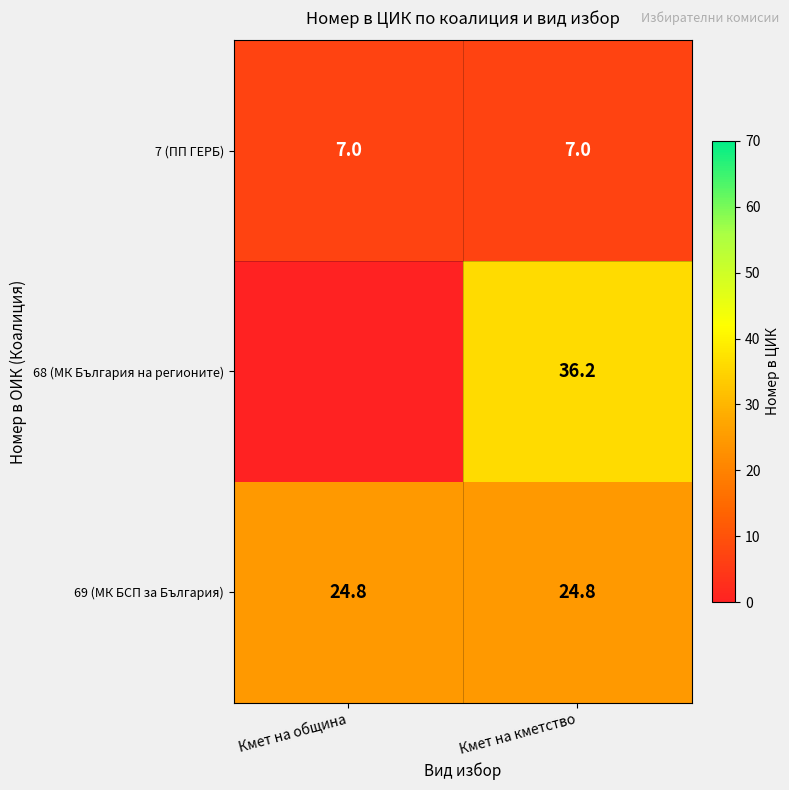

What is the difference between the highest and lowest values at Кмет на кметство?

29.2